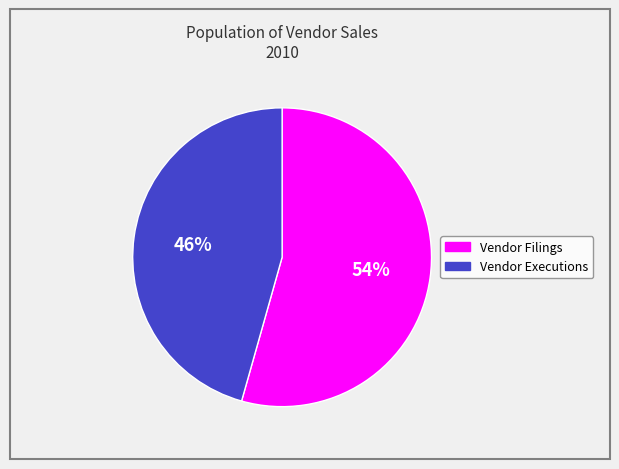

Is the sum of Vendor Executions and Vendor Filings greater than half?

Yes